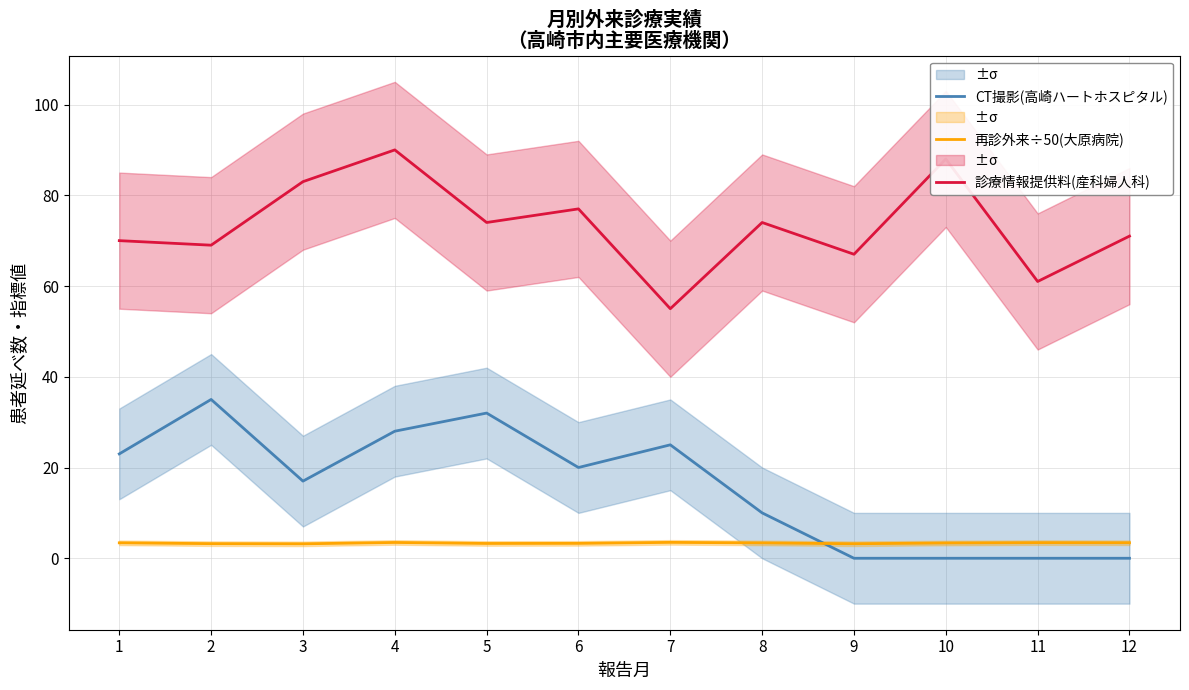

What is the difference between the 診療情報提供料(産科婦人科) values at 2 and 5?

5.0